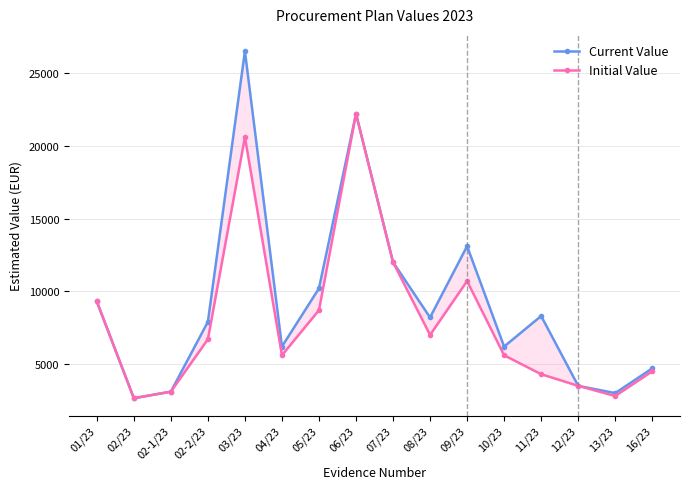

Between 07/23 and 12/23, which series saw the biggest shift?

Current Value